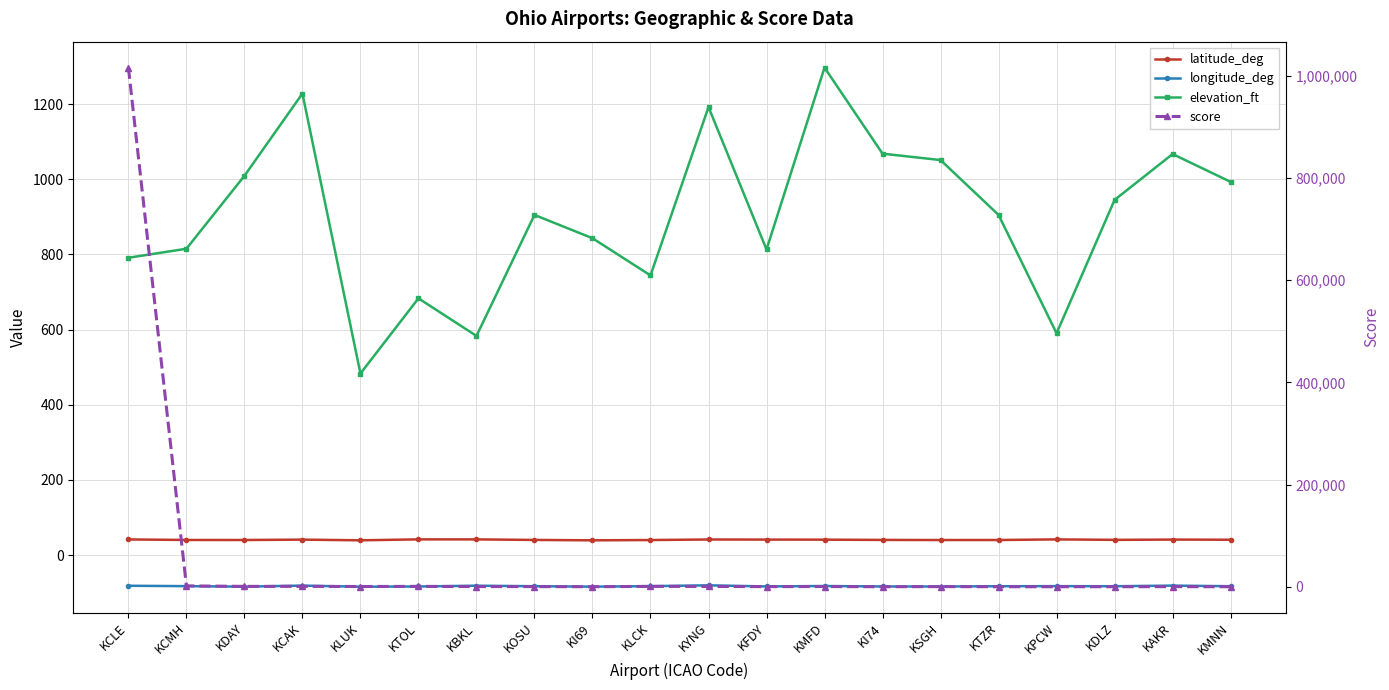

Rank the series at KMFD from lowest to highest value.

longitude_deg, latitude_deg, score, elevation_ft